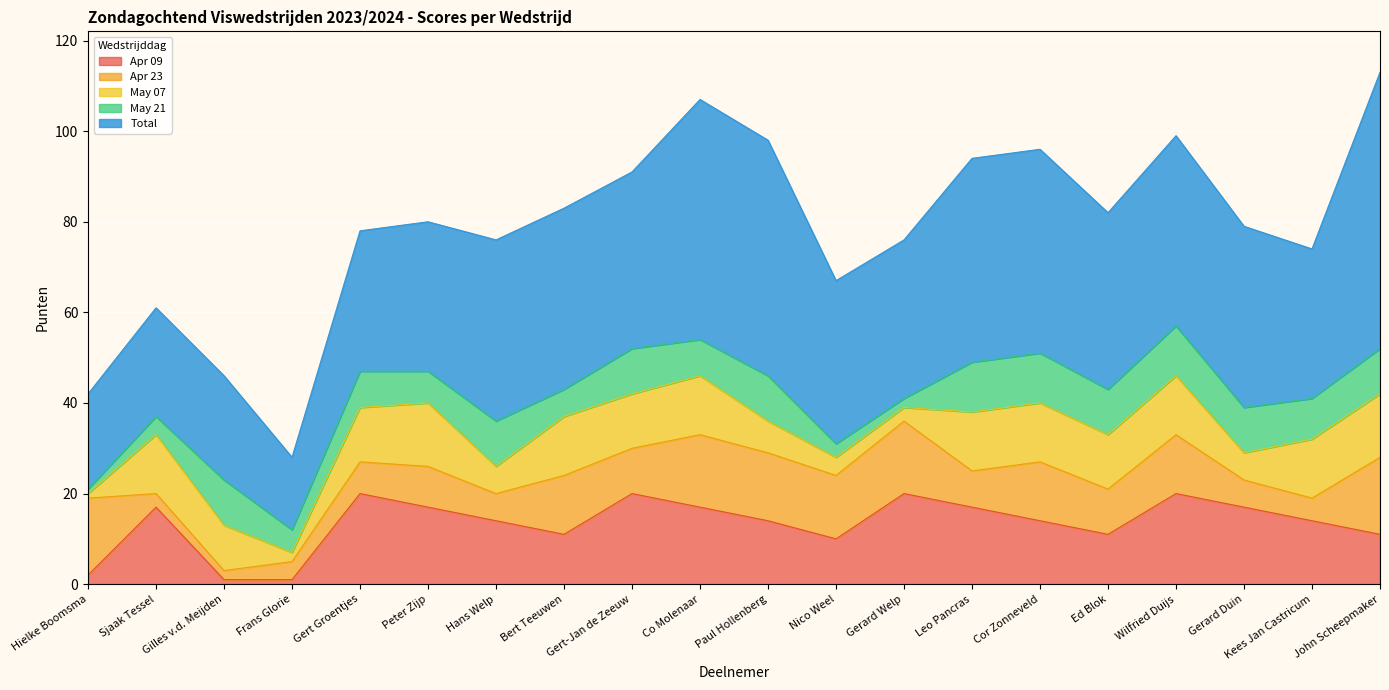

Which series ends up on top after the final intersection of Apr 23 and May 07?

Apr 23